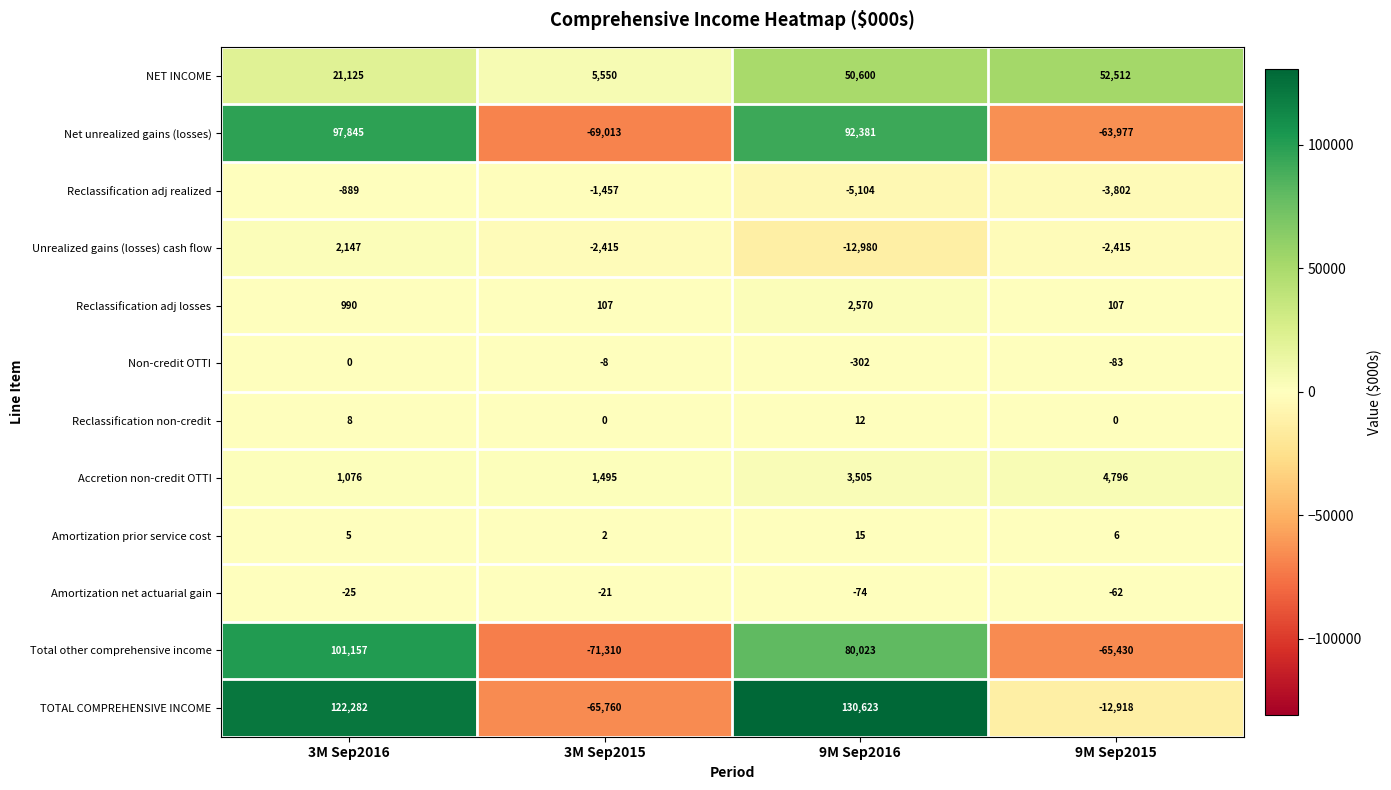

Rank the categories by Accretion non-credit OTTI value from highest to lowest.

9M Sep2015, 9M Sep2016, 3M Sep2015, 3M Sep2016